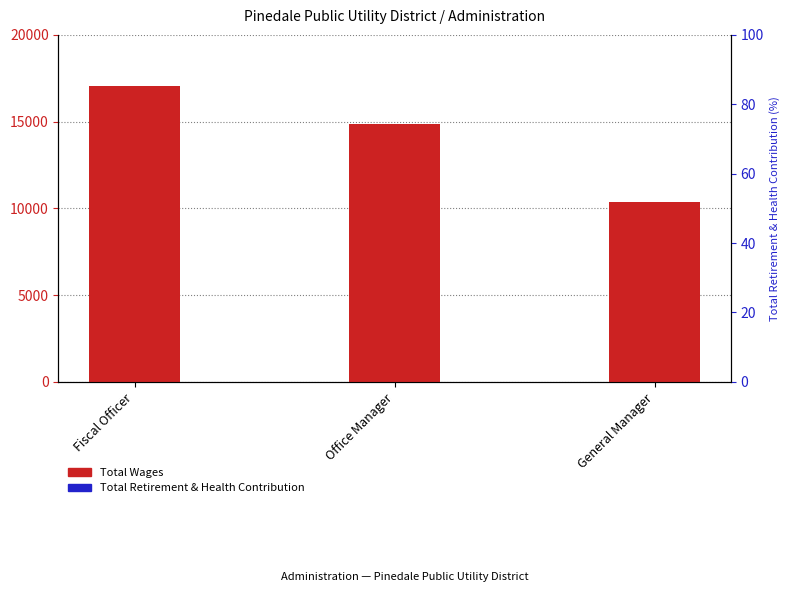

Reading left to right, transcribe all the data shown in this chart.

Total Wages: 17033	14850	10350
Total Retirement & Health Contribution: 0	0	0